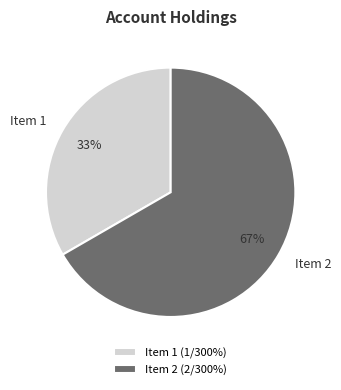

Is the sum of Item 1 and Item 2 greater than half?

Yes